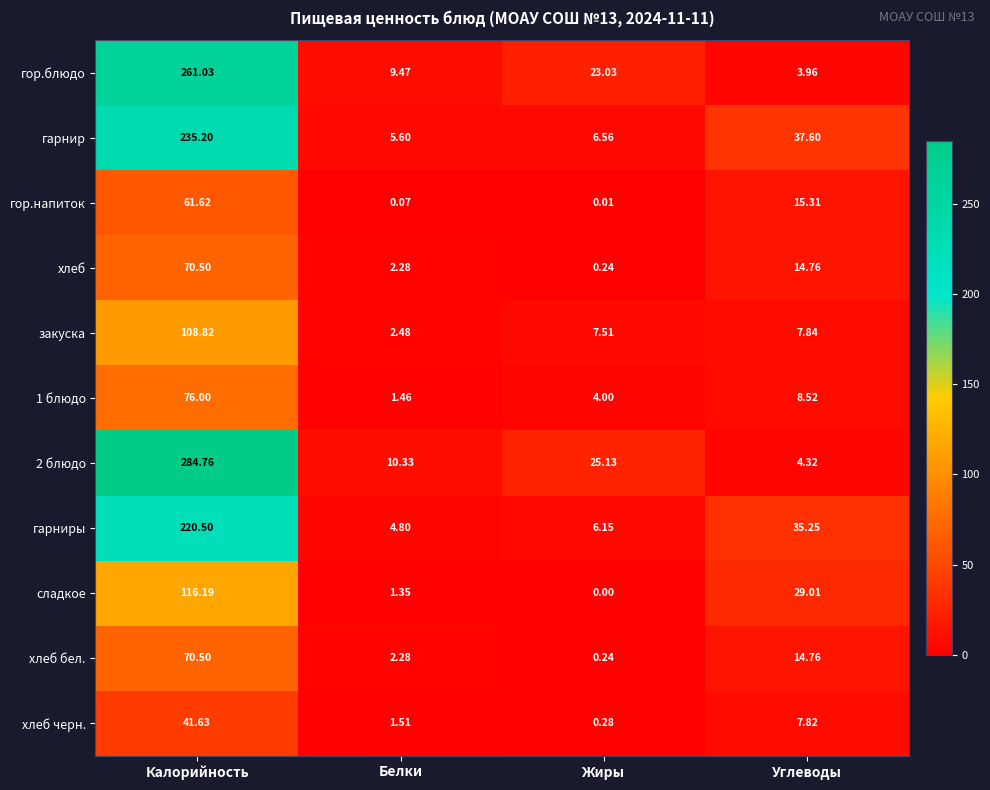

Which category has the lowest value in the закуска series?

Белки